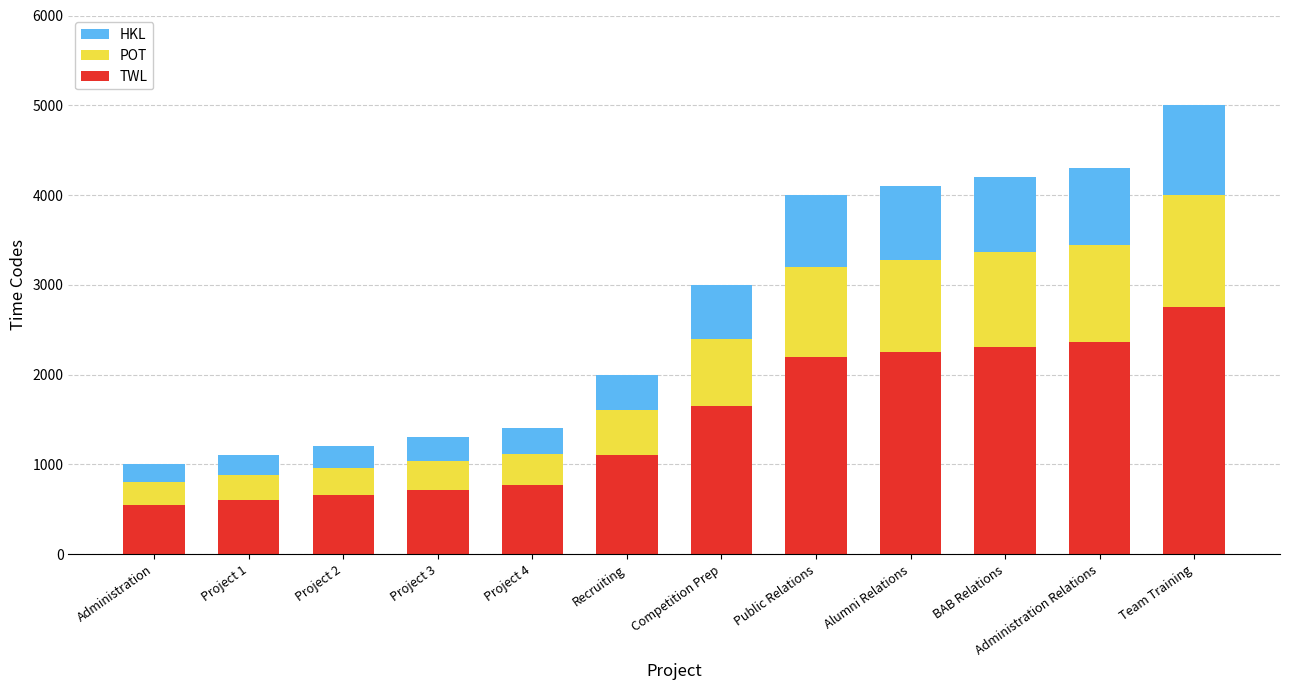

At which category is the sum across all series the highest?

Team Training